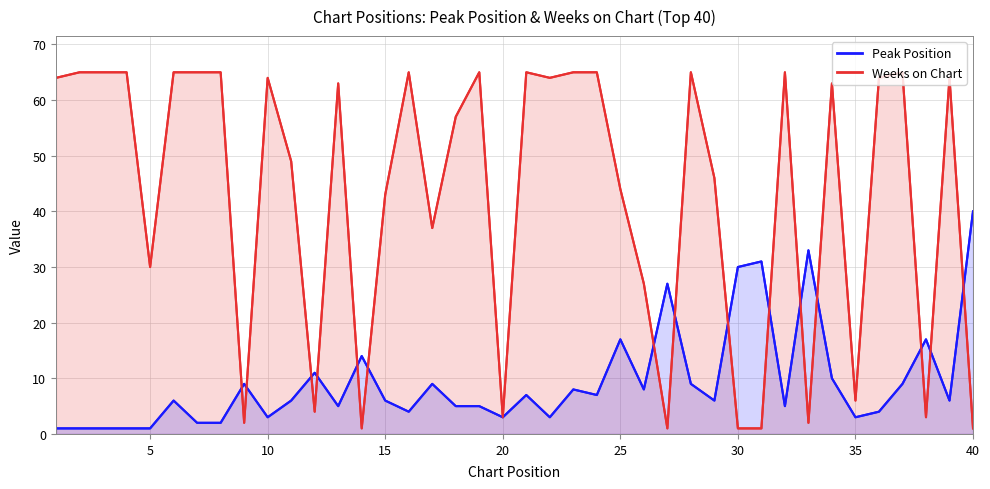

Which series ends up on top after the final intersection of Weeks on Chart (line) and Peak Position (line)?

Peak Position (line)